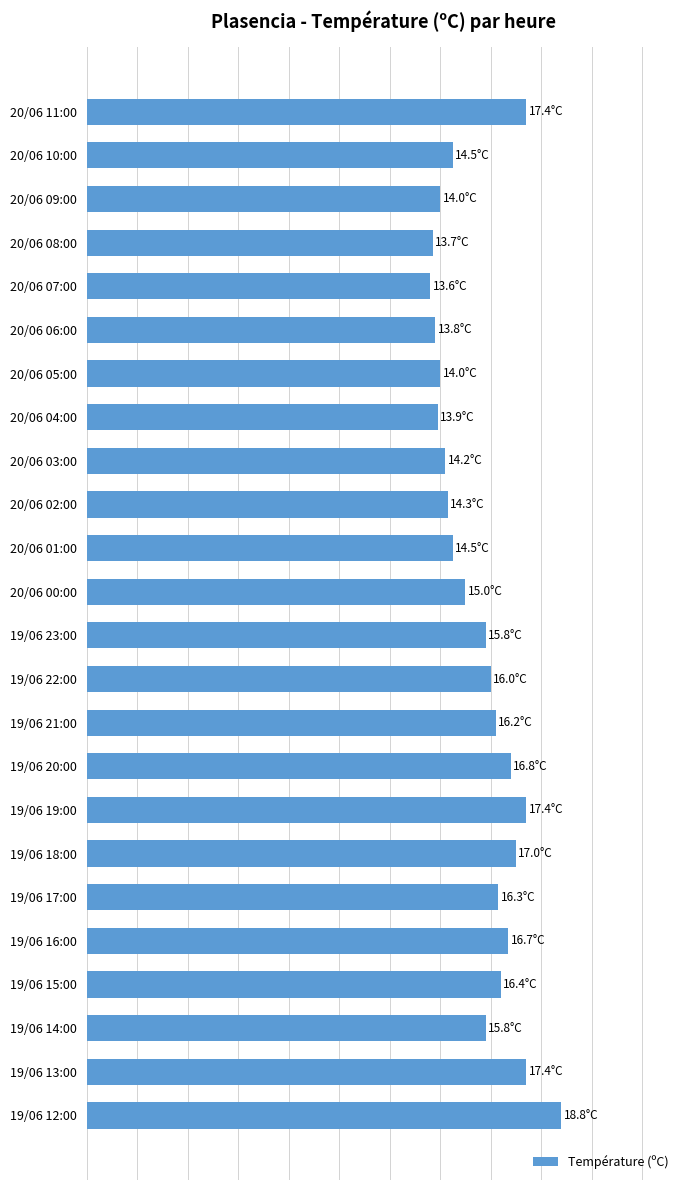

Are the bars horizontal?

Yes